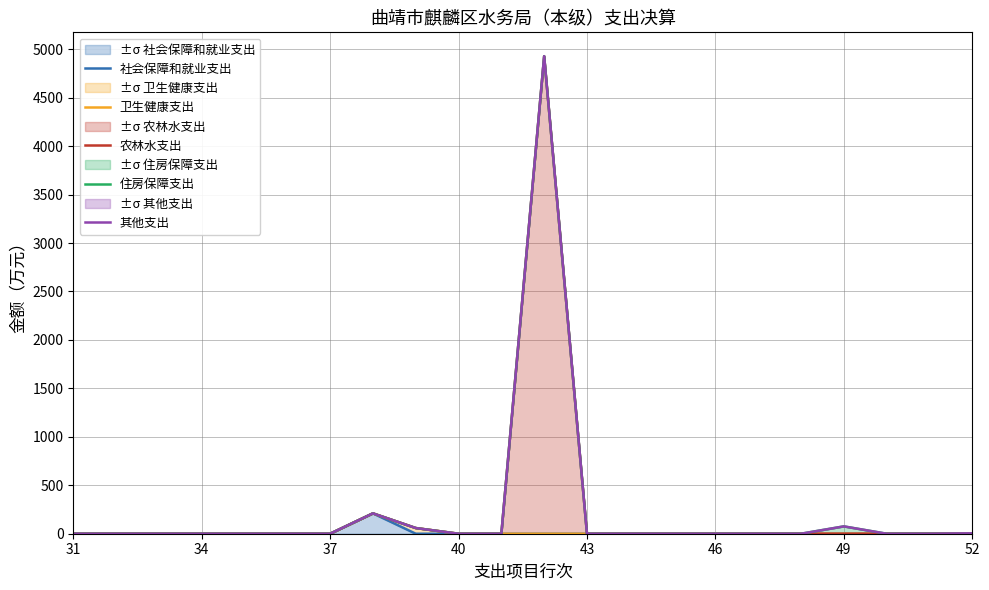

Is it true that 卫生健康支出 equals 0.0 at 14?

True